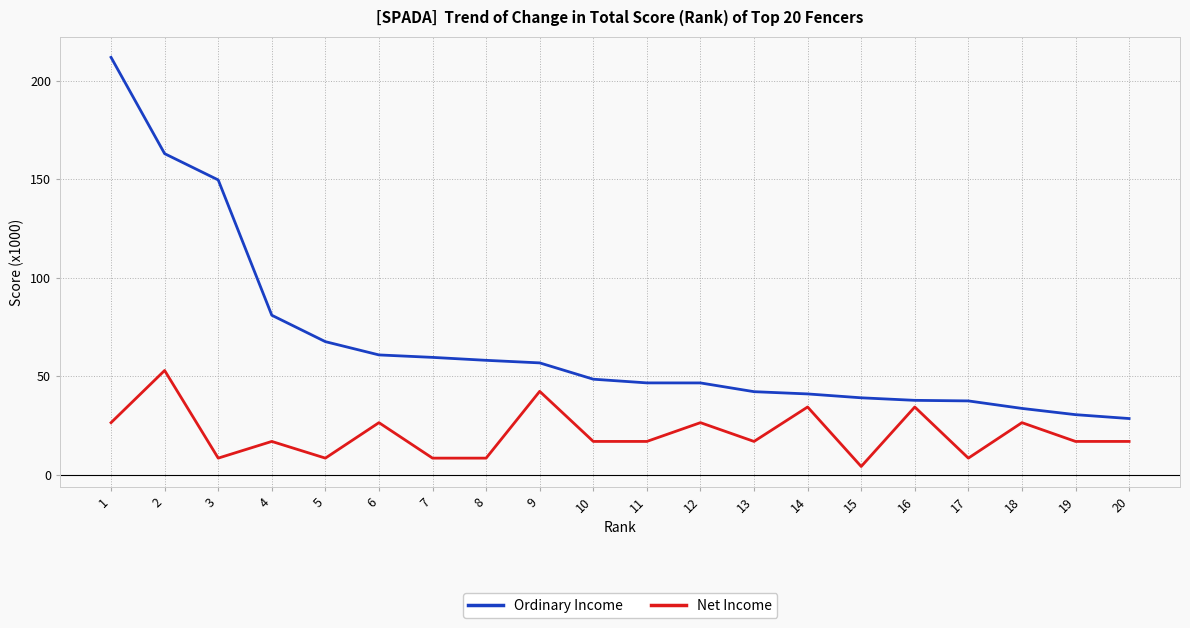

Is this an area chart (filled region under the line)?

No